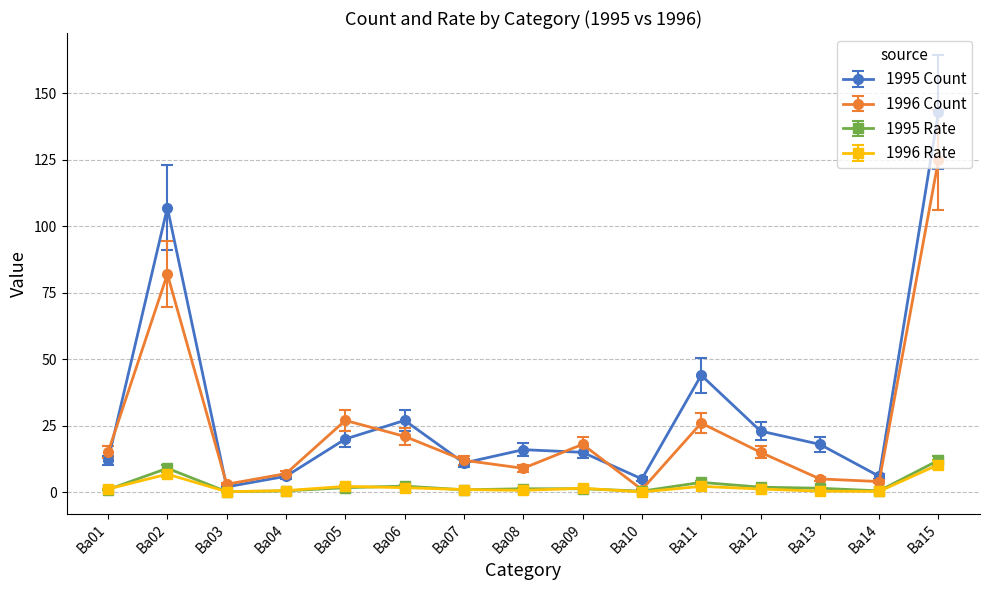

At Ba11, list the series in order from smallest to largest.

1996 Rate, 1995 Rate, 1996 Count, 1995 Count